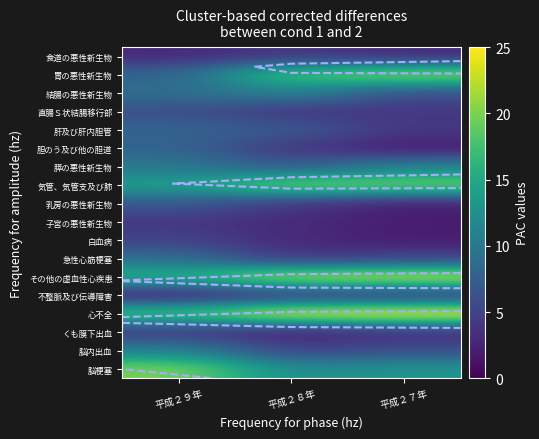

At which label does 肝及び肝内胆管 reach its minimum?

平成２７年